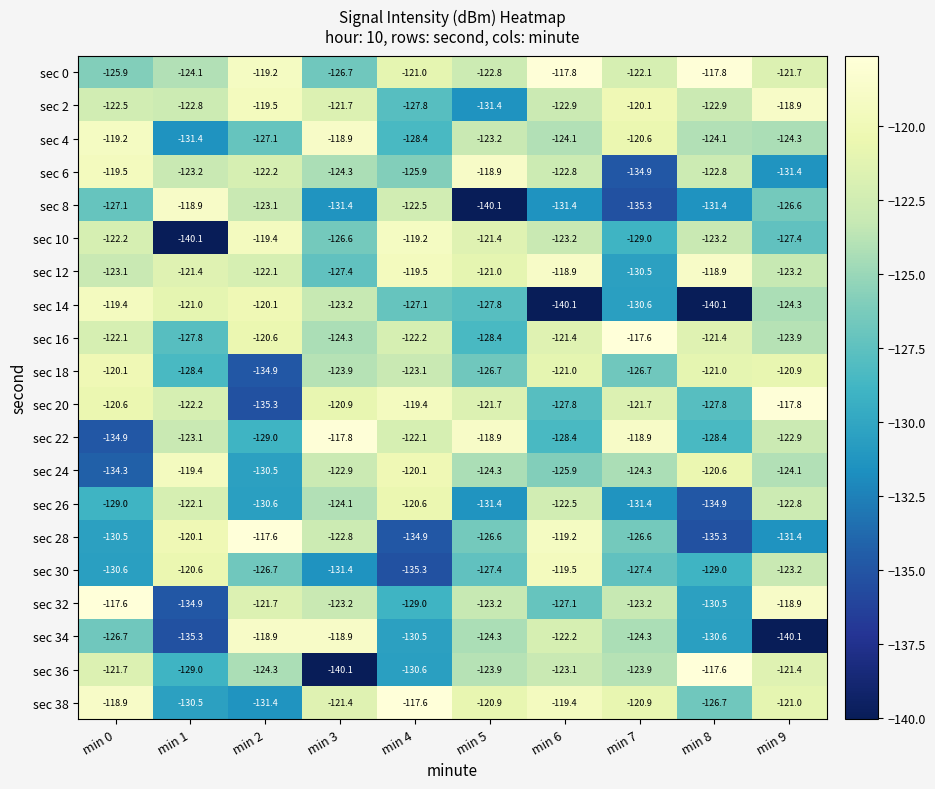

Between min 2 and min 8, which series saw the biggest shift?

sec 14